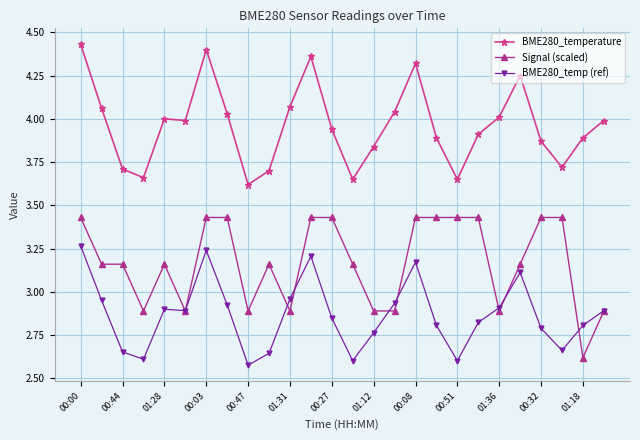

How many lines are shown in the chart?

3